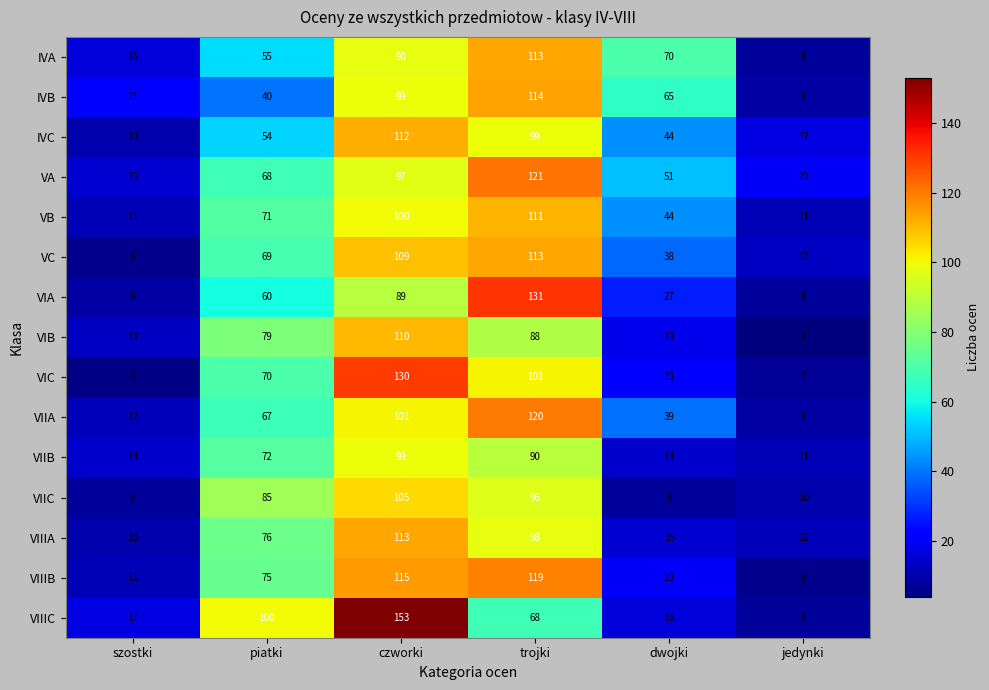

The VIA series shows 89 at czworki. True or false?

True